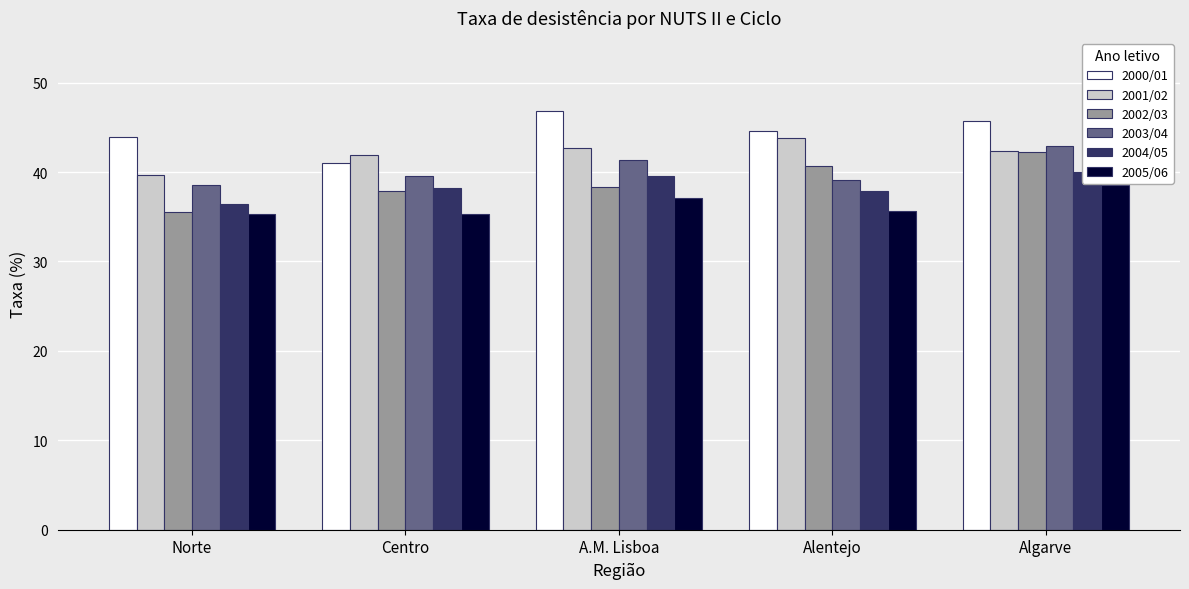

What is the label of the 5th bar from the left?

Algarve